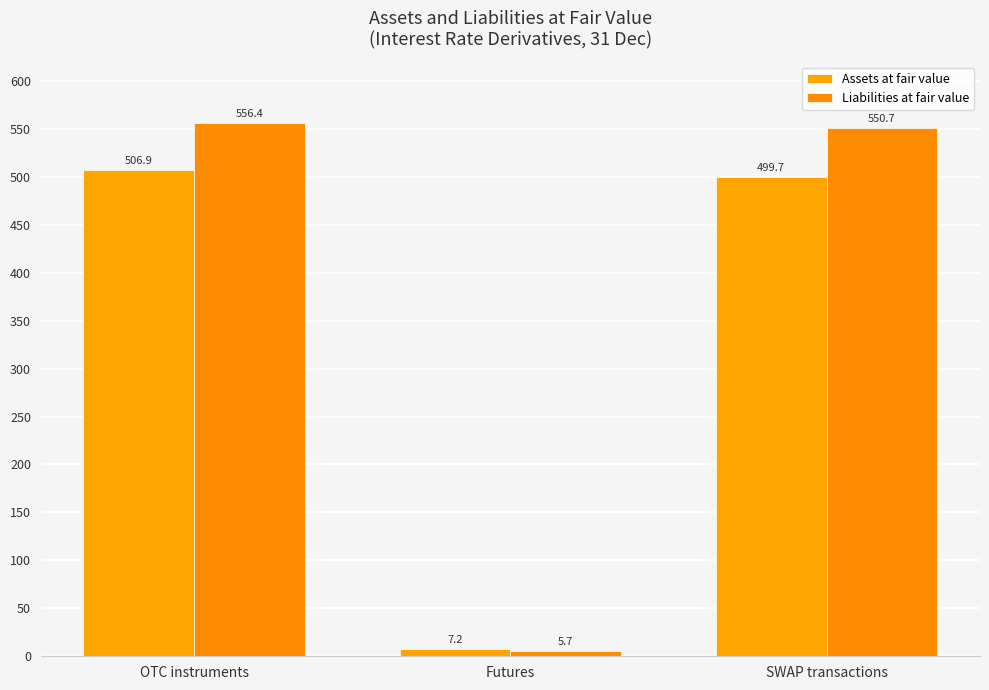

Which category has the lowest value in the Assets at fair value series?

Futures